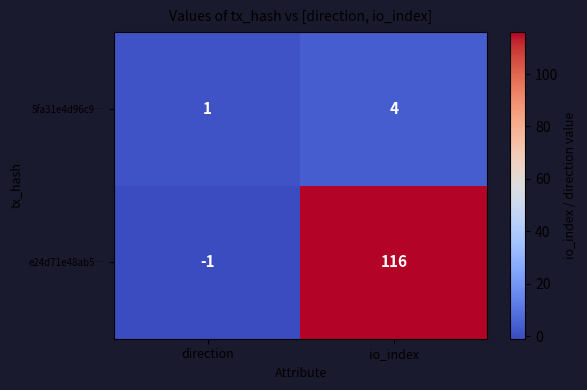

Where is e24d71e48ab5… nearest to the value 57?

direction